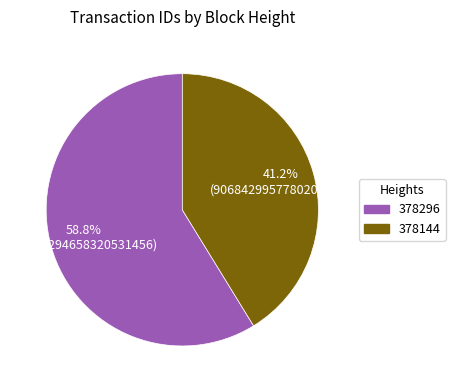

To the nearest percent, what is the difference between the largest and smallest slice percentages?

18%